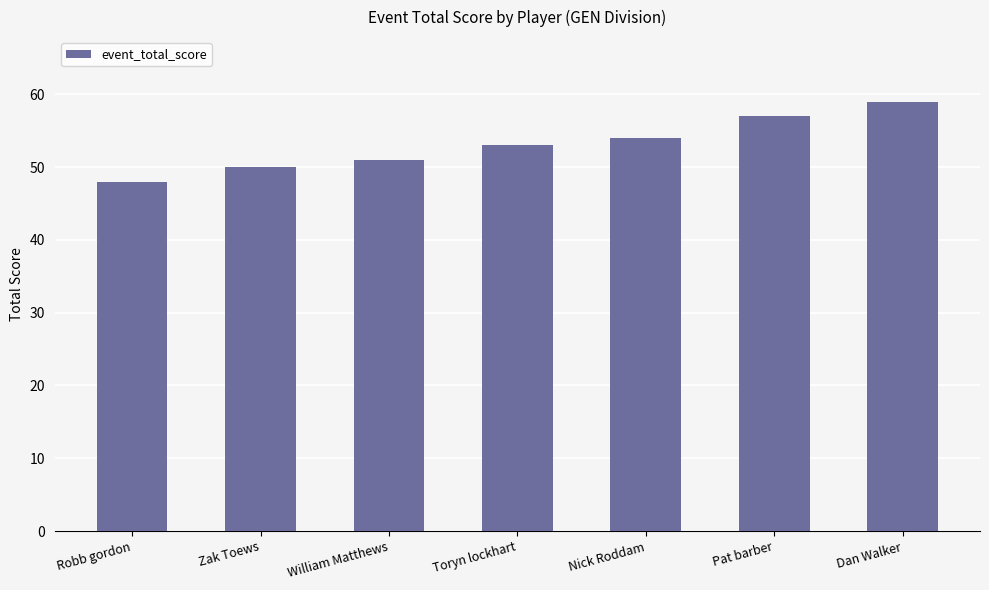

List the labels in order of value, largest first.

Dan Walker, Pat barber, Nick Roddam, Toryn lockhart, William Matthews, Zak Toews, Robb gordon